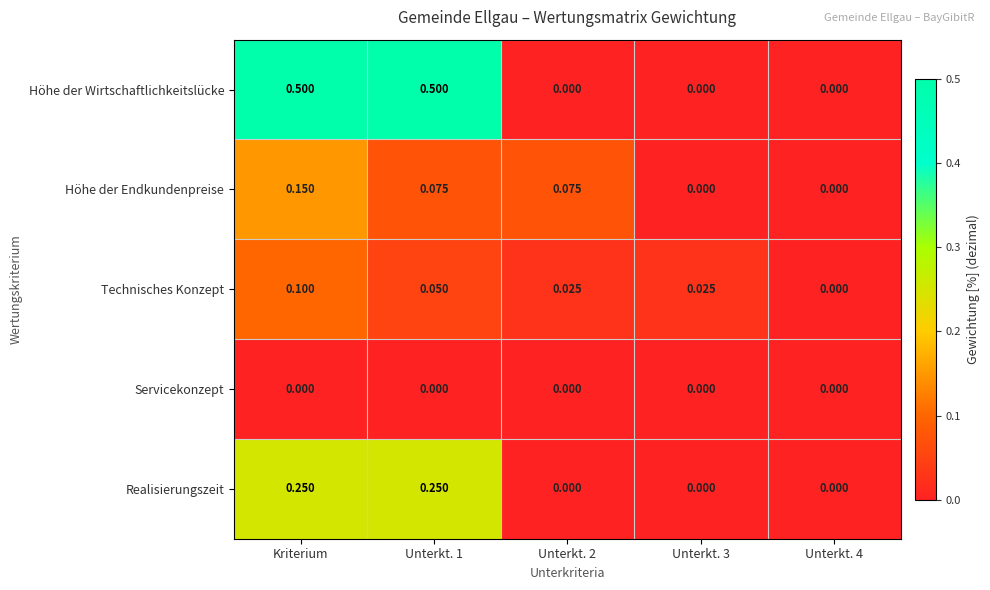

Is the value of Höhe der Endkundenpreise at Unterkt. 3 greater than the value of Technisches Konzept at Unterkt. 3?

No